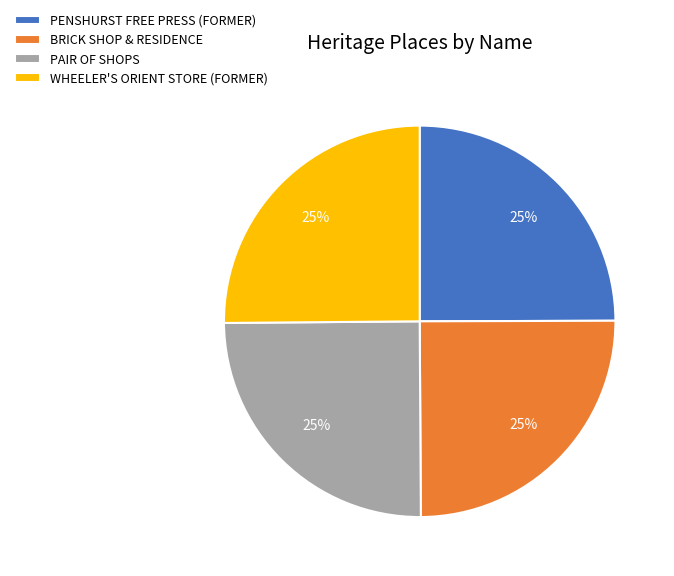

Is it true that WHEELER'S ORIENT STORE (FORMER) is 25% of the pie?

True